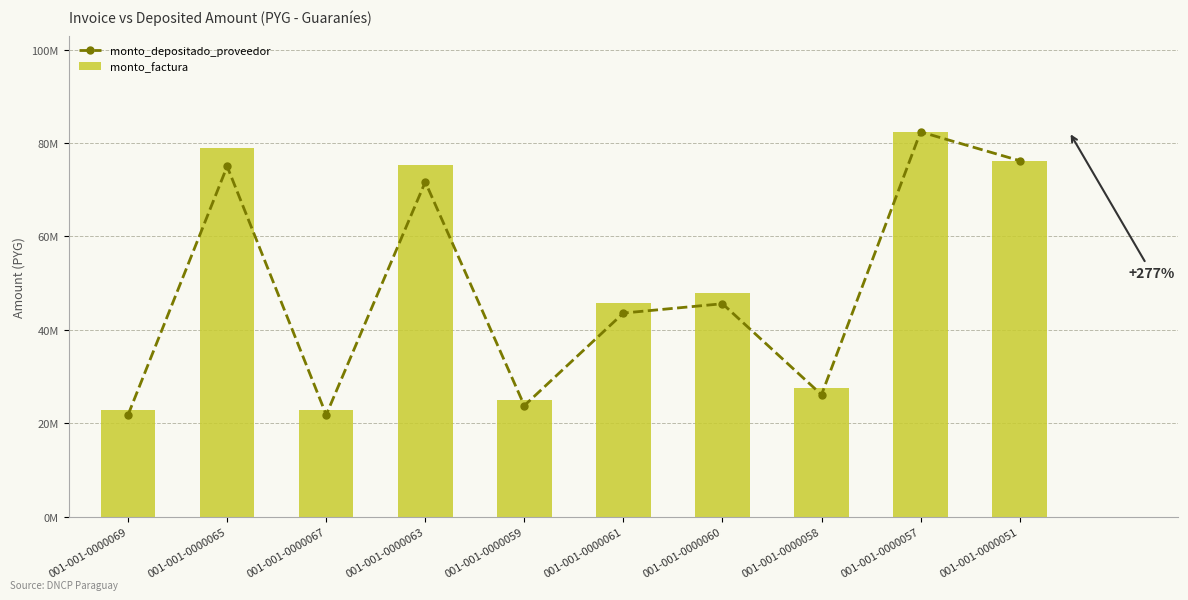

How many groups of bars are there?

10